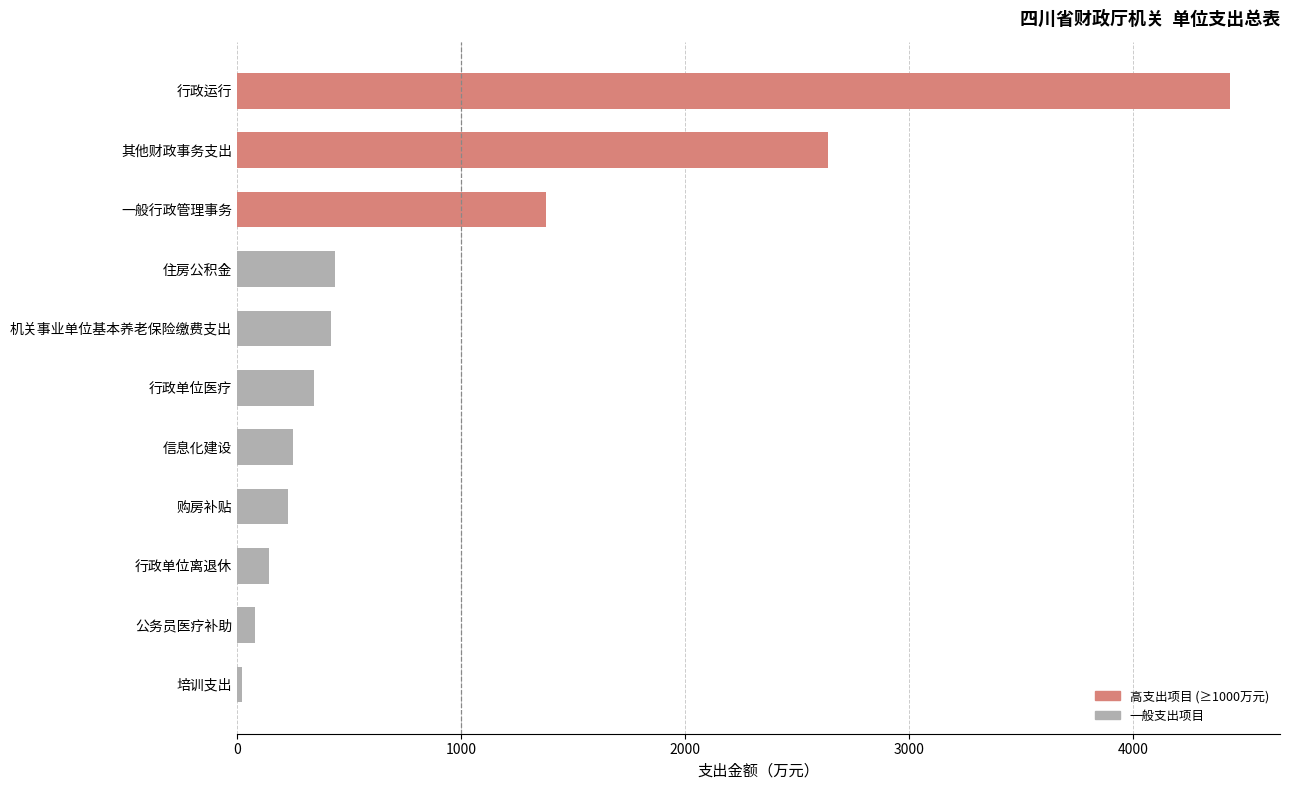

Is it true that the value at 其他财政事务支出 is 1284.0?

False